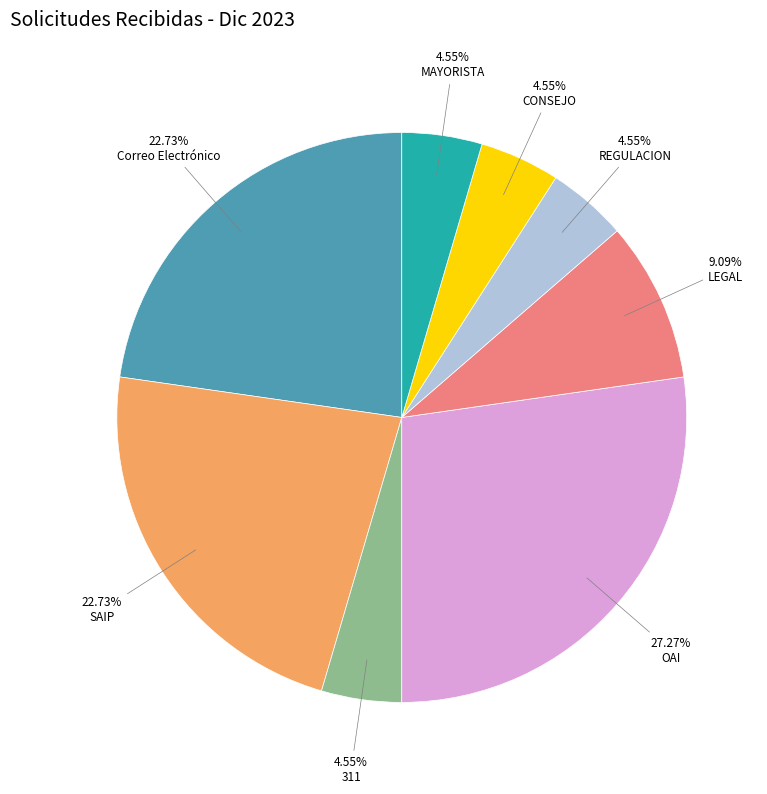

What is the ratio of the value at REGULACION to the value at 311?

1.0